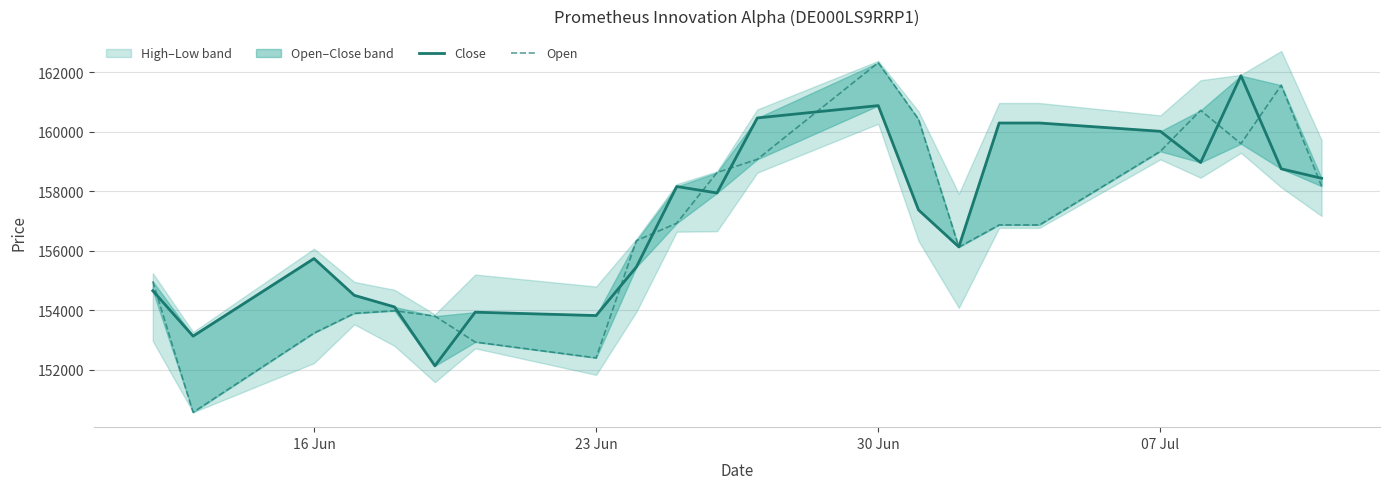

Is it true that Close equals 75354 at 07 Jul?

False